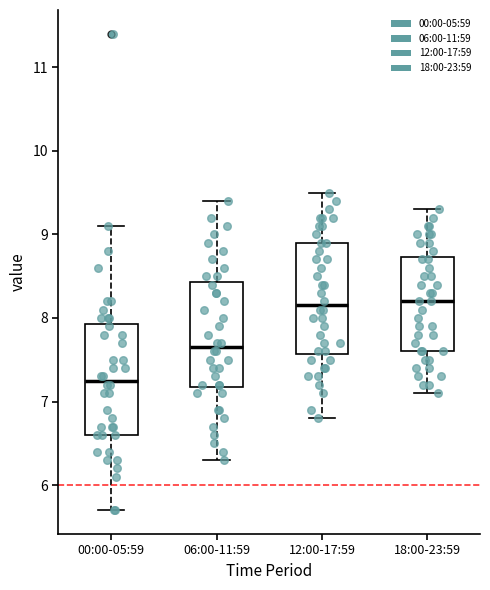

Reading left to right, read every box against the y-axis: the position of its median line, the range the box covers, and the ends of its whiskers. The values are not printed on the chart, so give them approximately, as read against the axis.

00:00-05:59: median 7.3, box 6.6 to 7.9, whiskers 5.7 to 9.1
06:00-11:59: median 7.7, box 7.2 to 8.4, whiskers 6.3 to 9.4
12:00-17:59: median 8.2, box 7.6 to 8.9, whiskers 6.8 to 9.5
18:00-23:59: median 8.2, box 7.6 to 8.7, whiskers 7.1 to 9.3